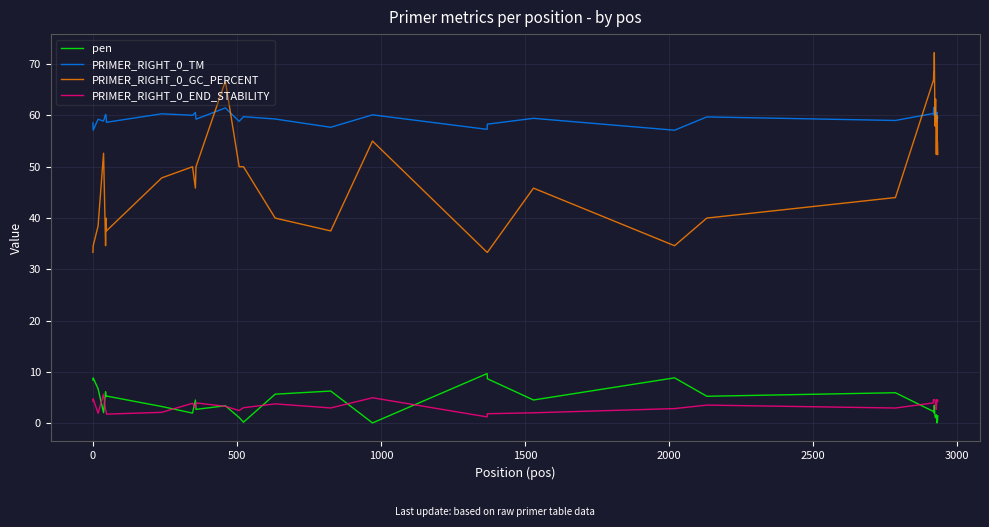

Which series has the largest range (max minus min)?

PRIMER_RIGHT_0_GC_PERCENT